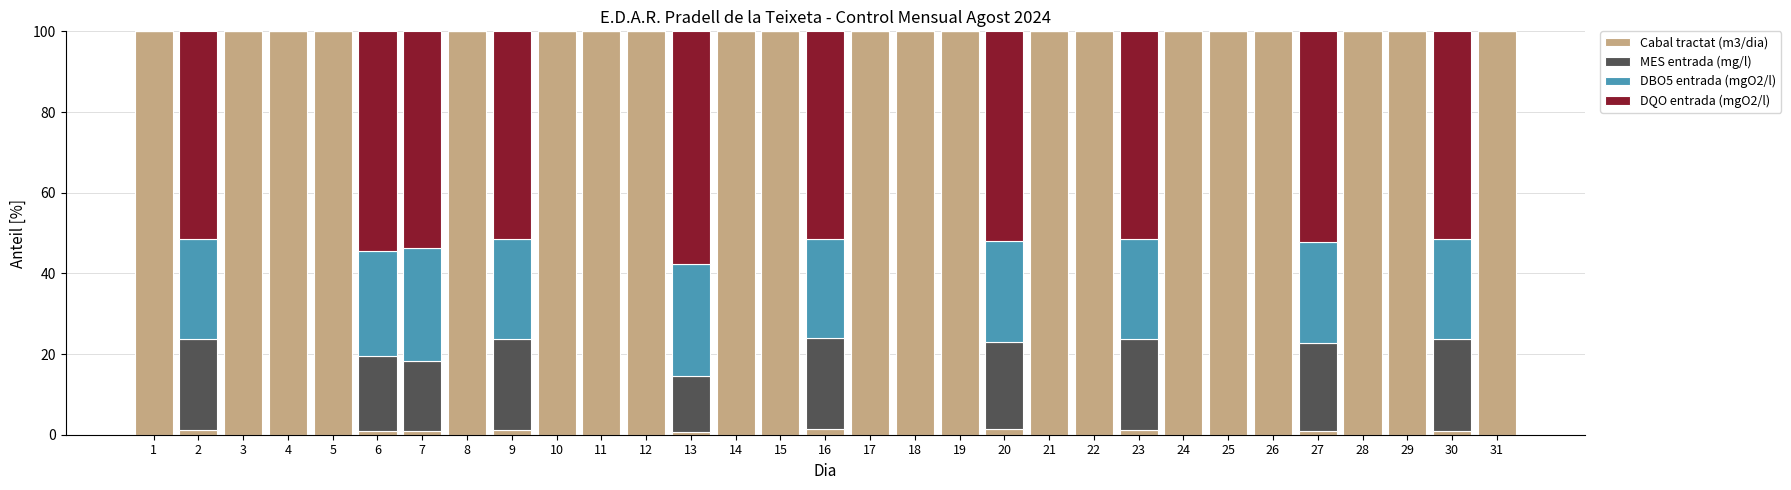

How many series are shown in this chart?

4